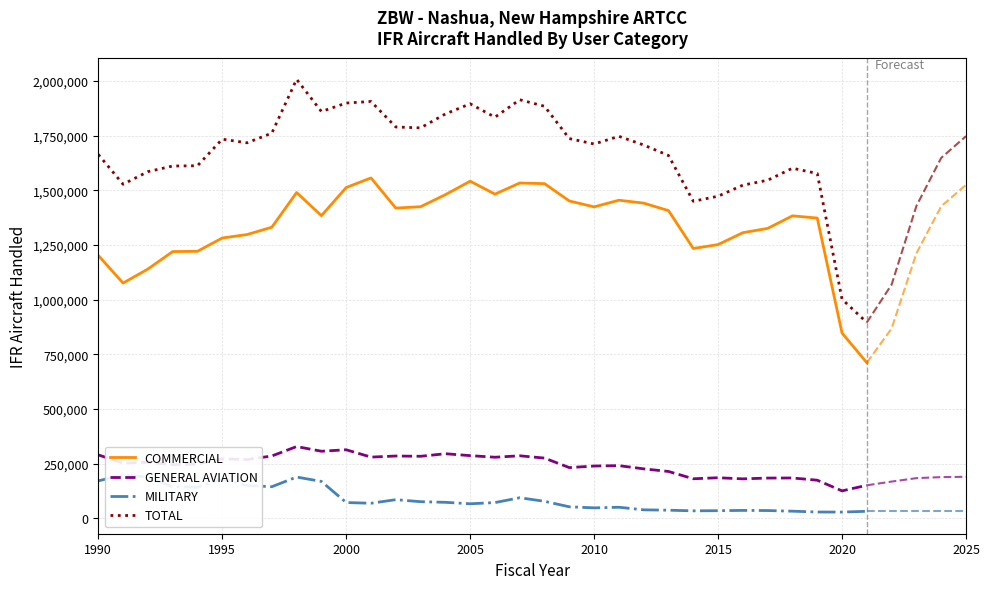

What is the sum of all COMMERCIAL values?

47755295